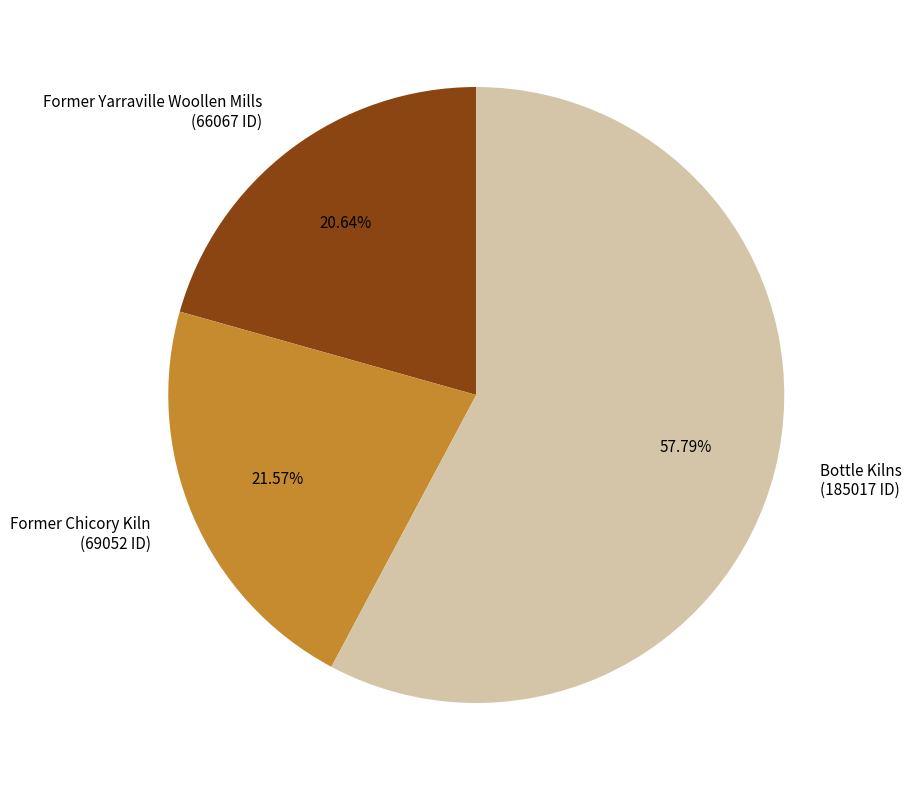

What is the smallest slice in the pie chart?

Former Yarraville Woollen Mills